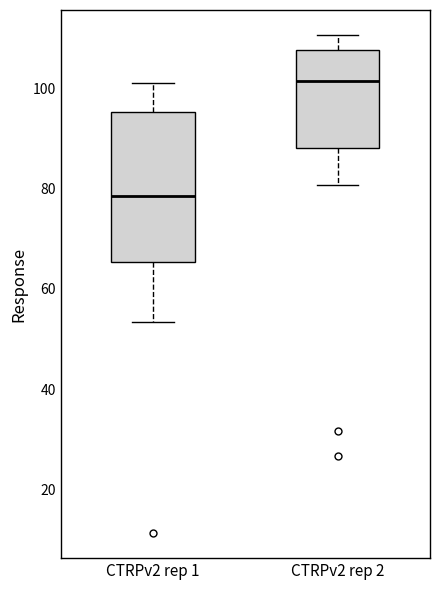

Comparing the boxes themselves (not the whiskers), which one is the tallest?

CTRPv2 rep 1